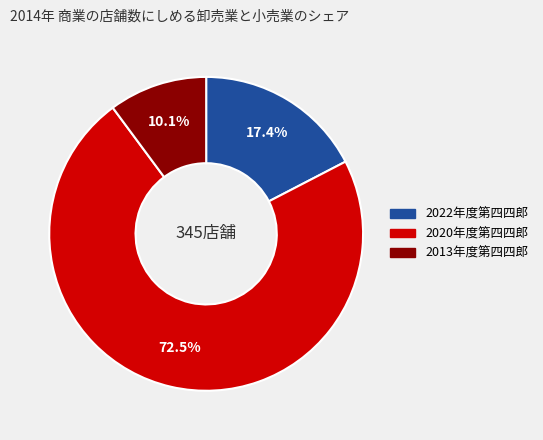

Is there any slice that represents more than half of the pie?

Yes